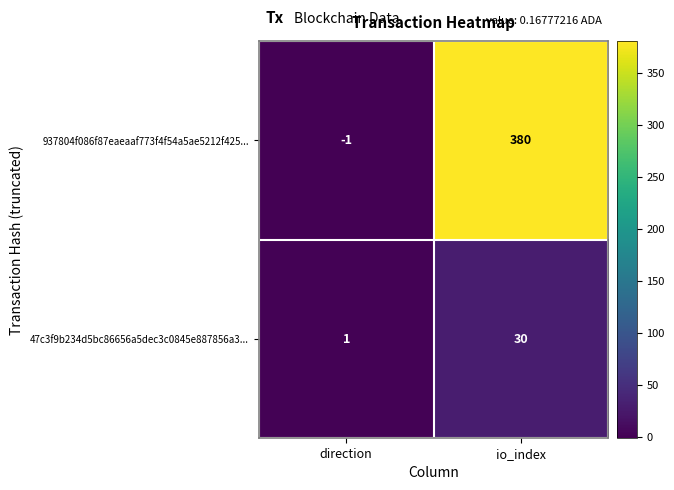

Which series has the largest range (max minus min)?

937804f086f87eaeaaf773f4f54a5ae5212f425...